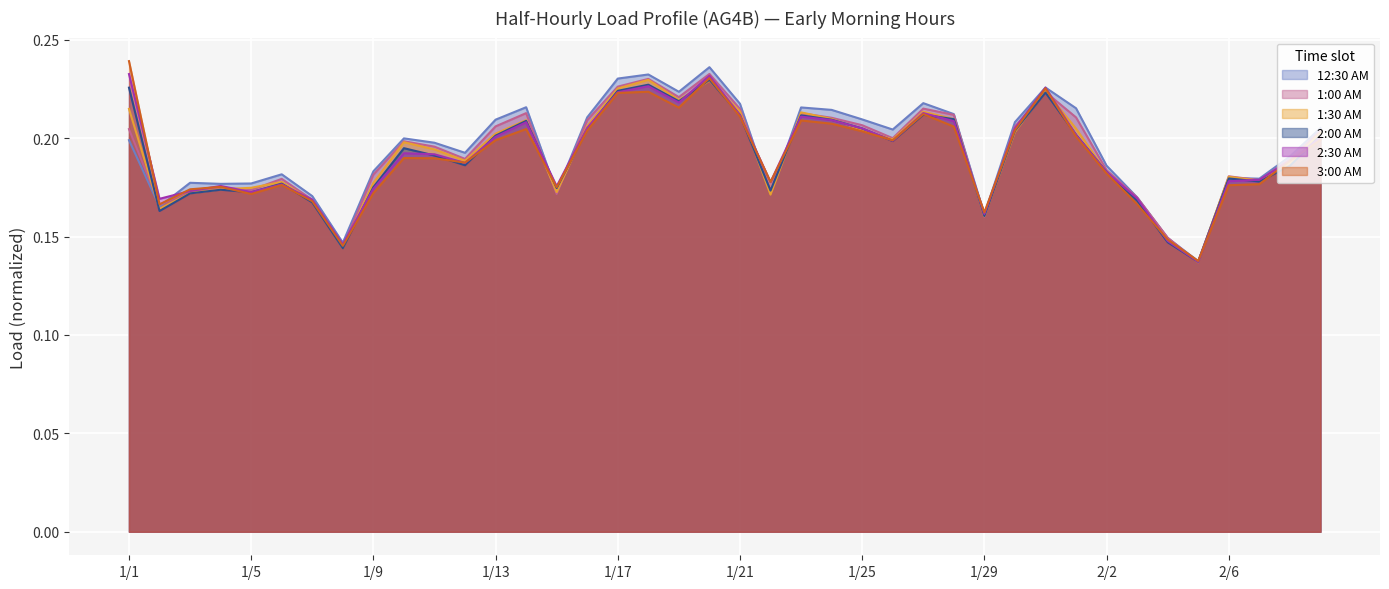

Where is the first local maximum for 3:00 AM?

1/4